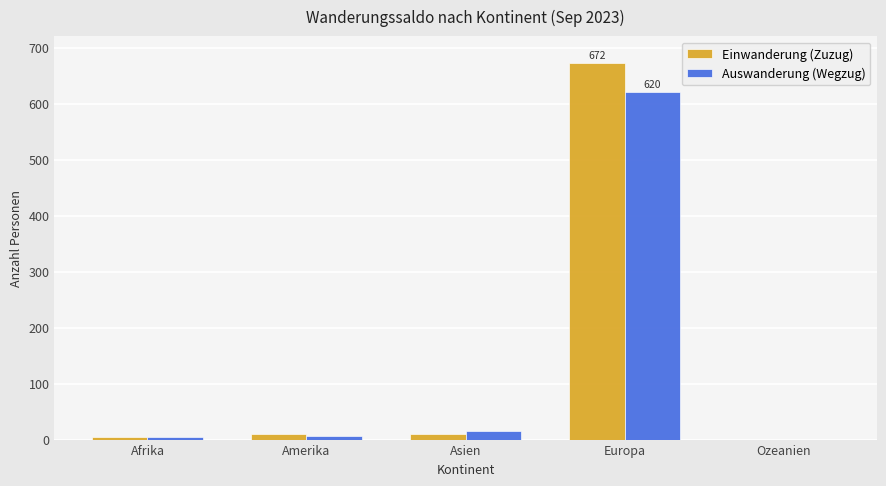

How many categories are shown in the chart?

5